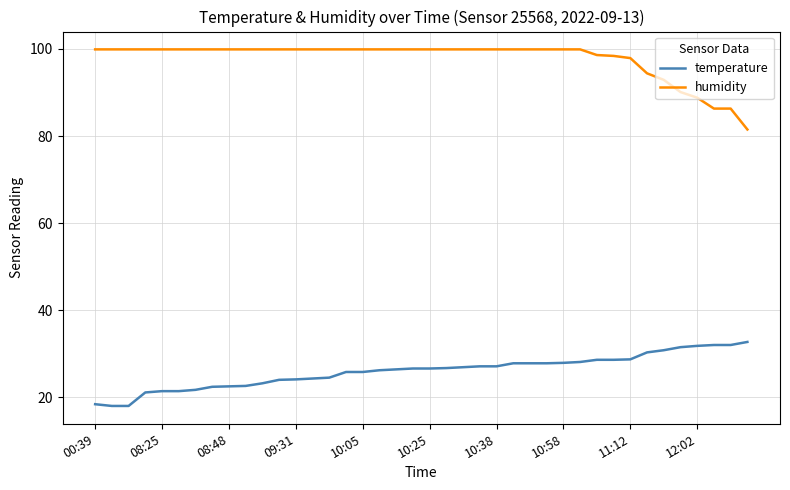

What is the difference between the maximum and minimum values in the temperature series?

14.7